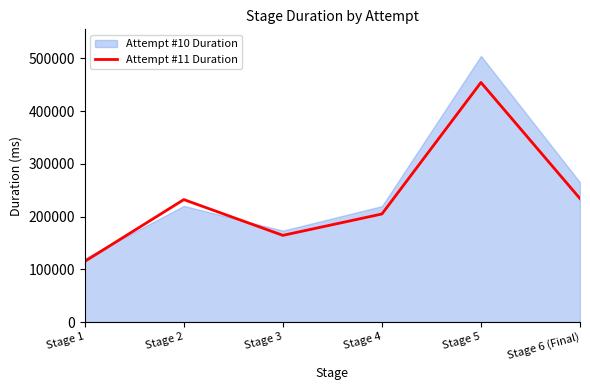

The value of Attempt #11 Duration at Stage 6 (Final) is 59744. True or false?

False